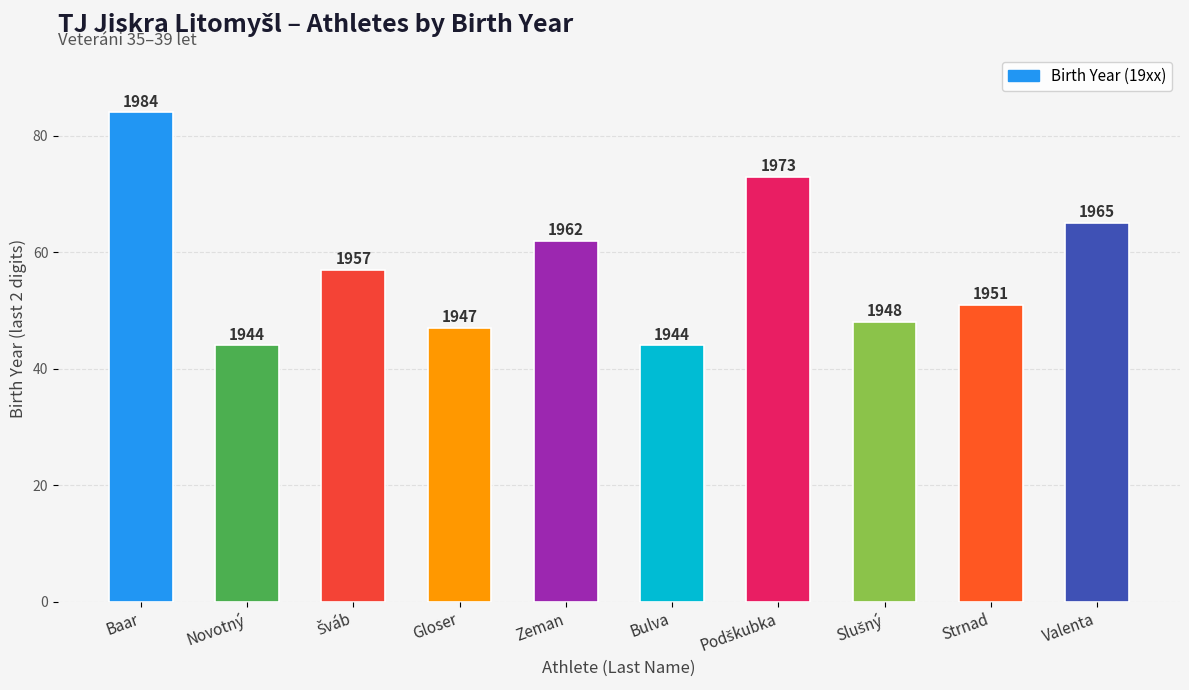

List the labels in order of value, smallest first.

Novotný, Bulva, Gloser, Slušný, Strnad, Šváb, Zeman, Valenta, Podškubka, Baar